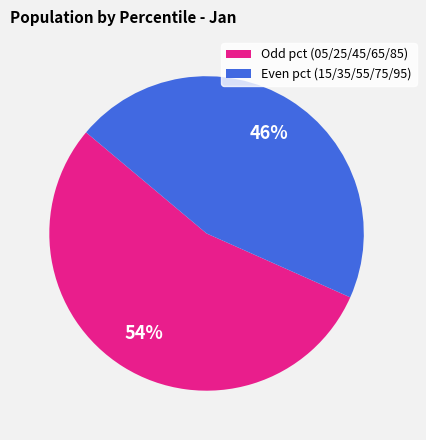

Is there any slice that represents more than half of the pie?

Yes